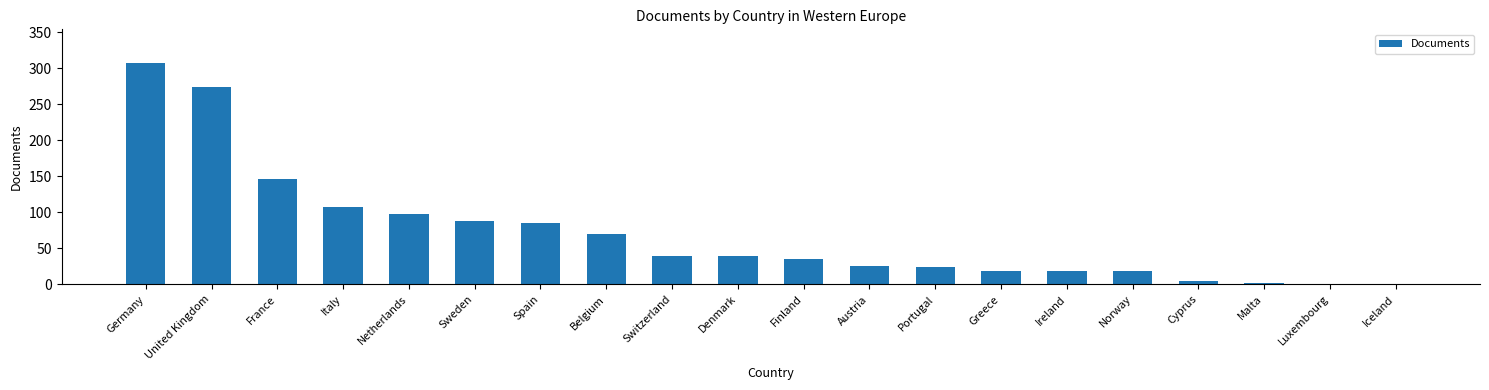

What is the change in value from Spain to Finland?

-50